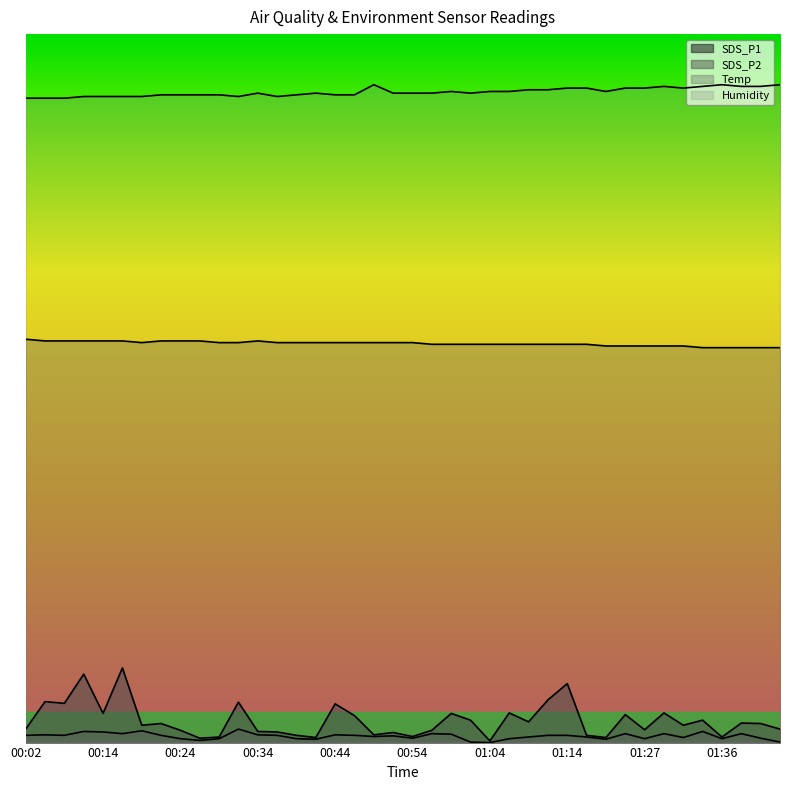

Which series has the largest total across all categories?

Humidity